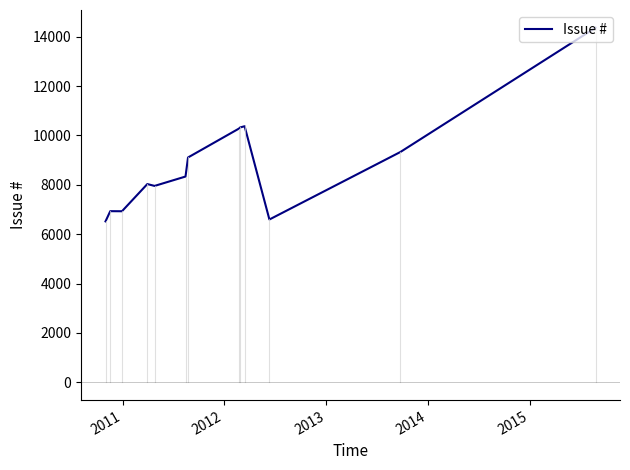

What is the minimum value shown in the chart?

6521